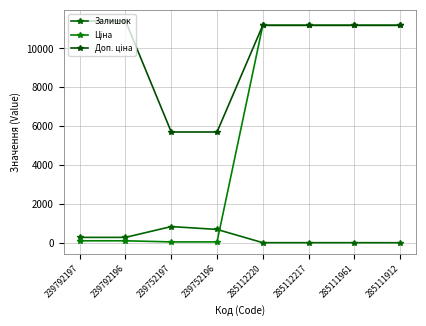

How many categories are shown in the chart?

8